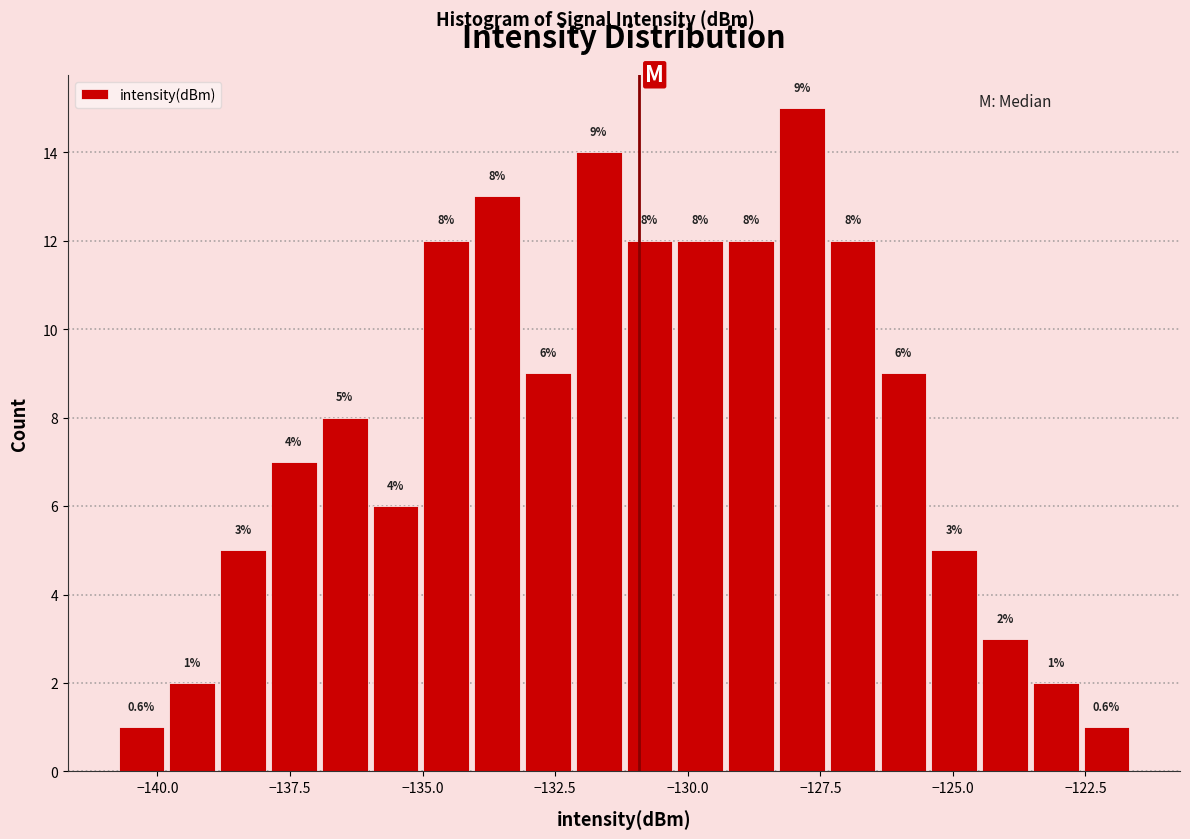

Around what value on the x-axis is the tallest bar? Give the approximate position of its centre, as read against the axis.

-128.0